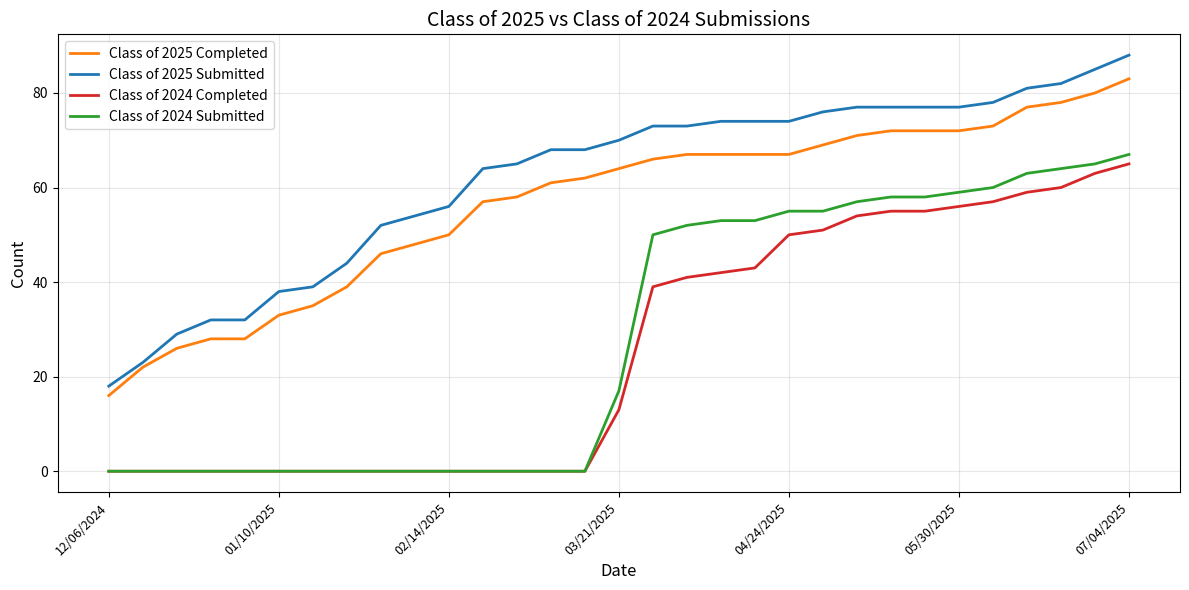

Which series has the largest total across all categories?

Class of 2025 Submitted